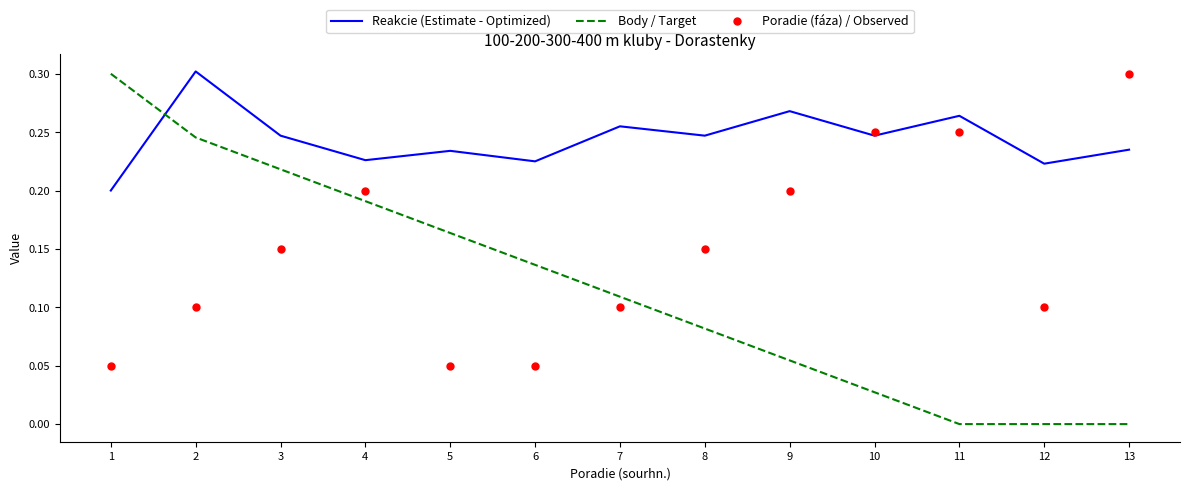

Is the value of Poradie (fáza) / Observed at 6 greater than the value of Body / Target at 8?

No